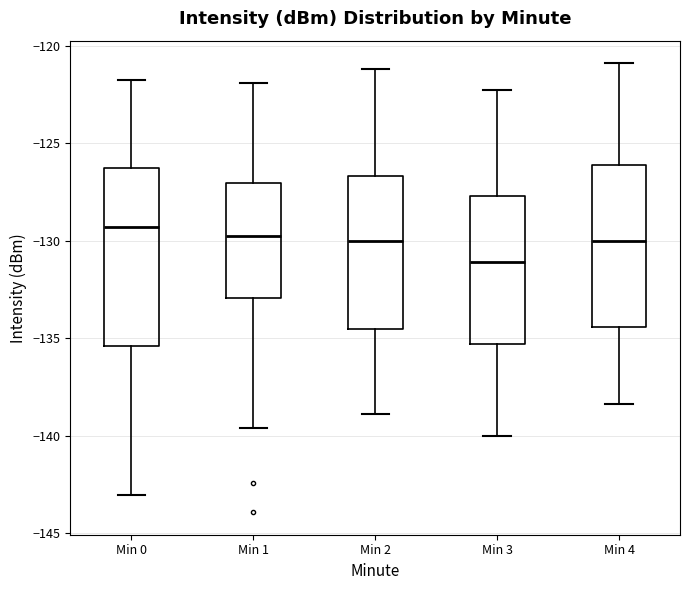

Which box's median line is the lowest?

Min 3